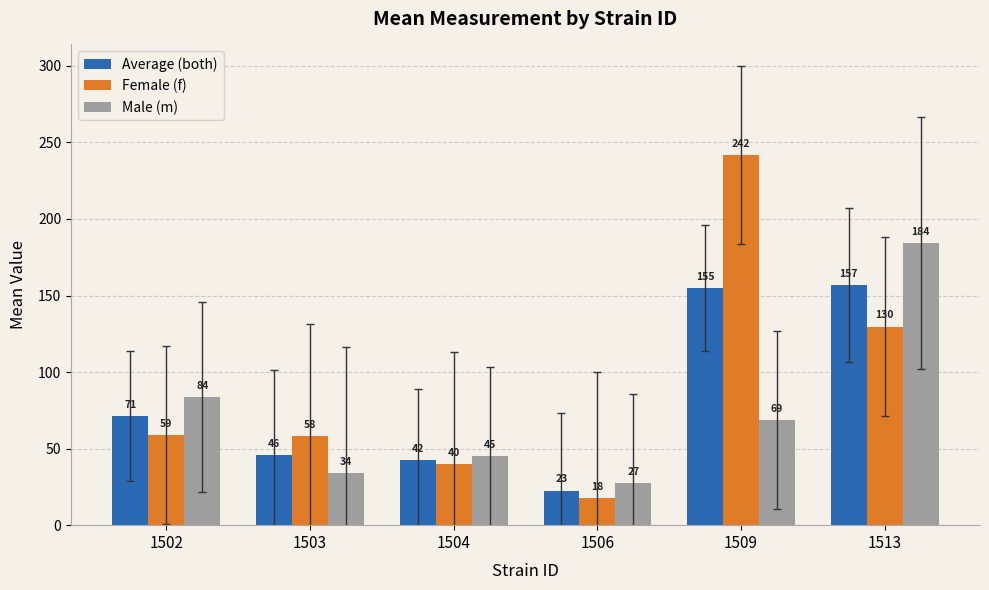

Does the chart contain any negative values?

No